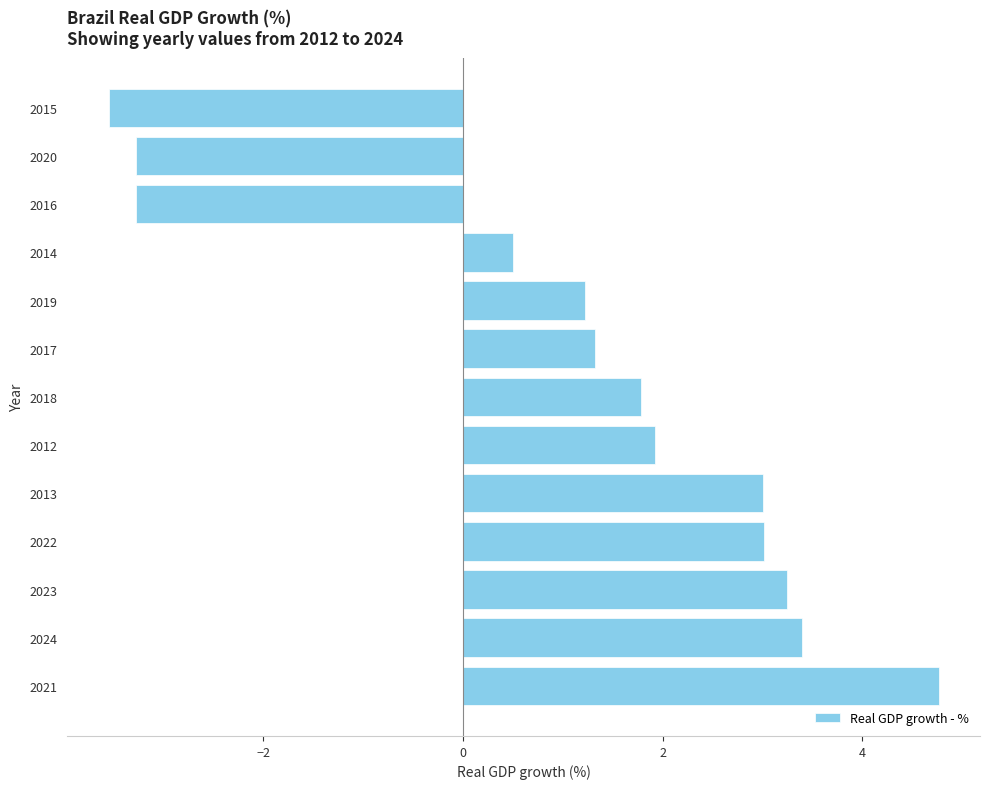

Which has a higher value, 2014 or 2022?

2022